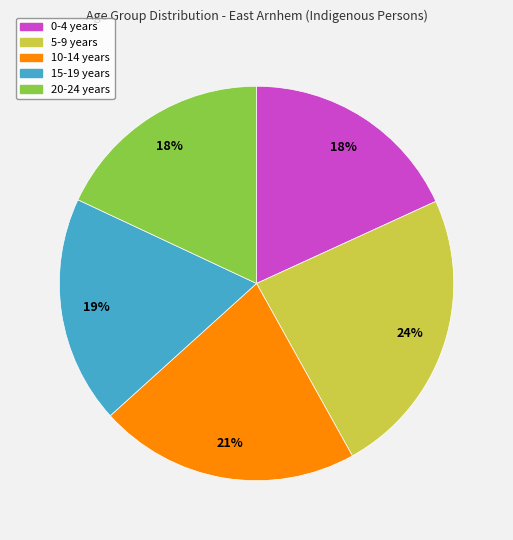

Between 10-14 years and 5-9 years, which is larger?

5-9 years